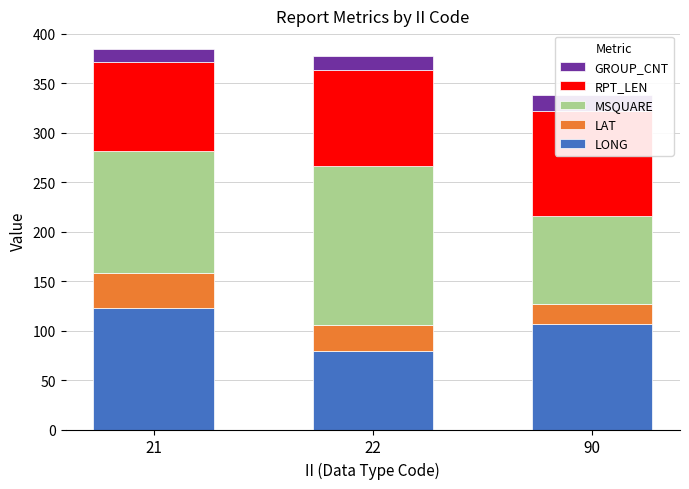

What are all the series names shown in the legend?

LONG, LAT, MSQUARE, RPT_LEN, GROUP_CNT